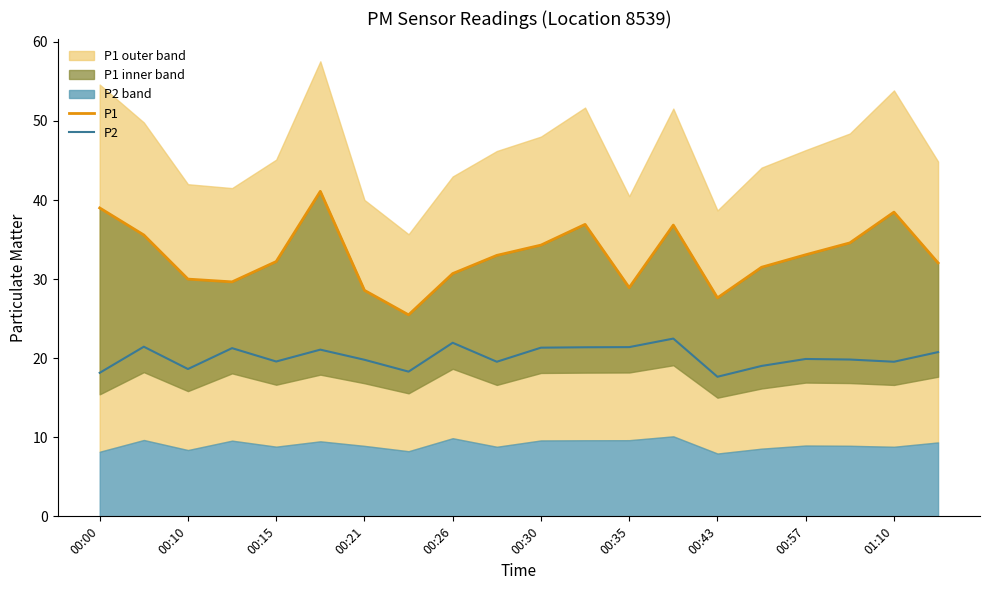

True or false: P2 has a value of 18.6 at 00:10.

True